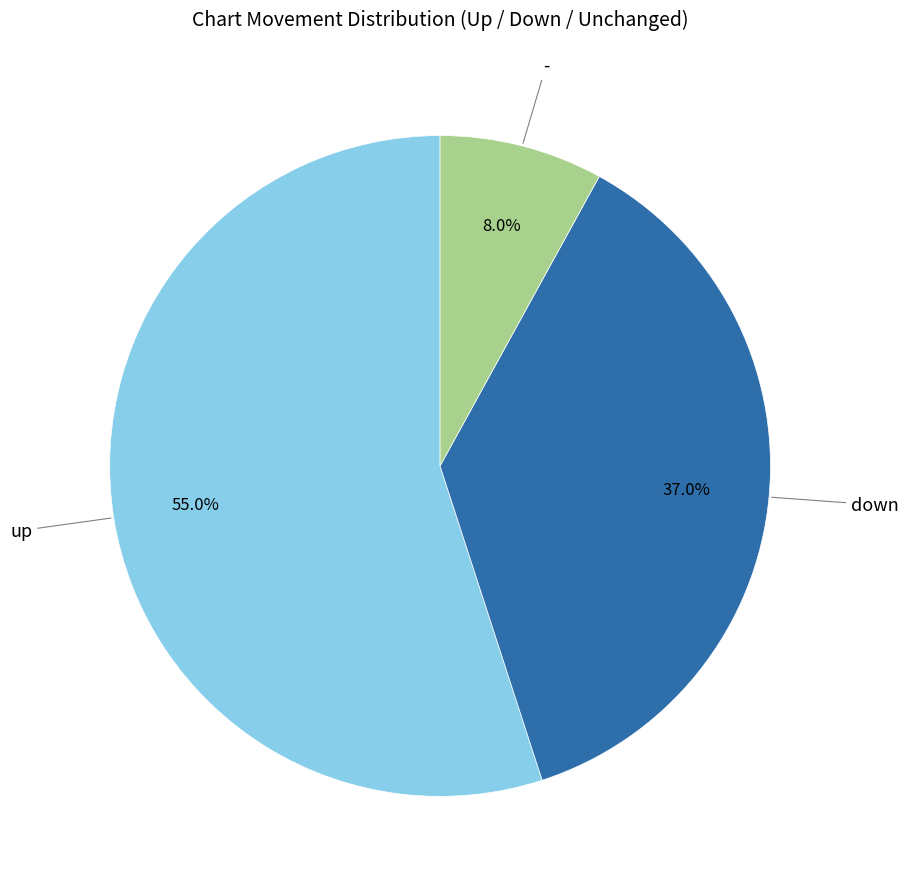

Does any single category account for the majority?

Yes